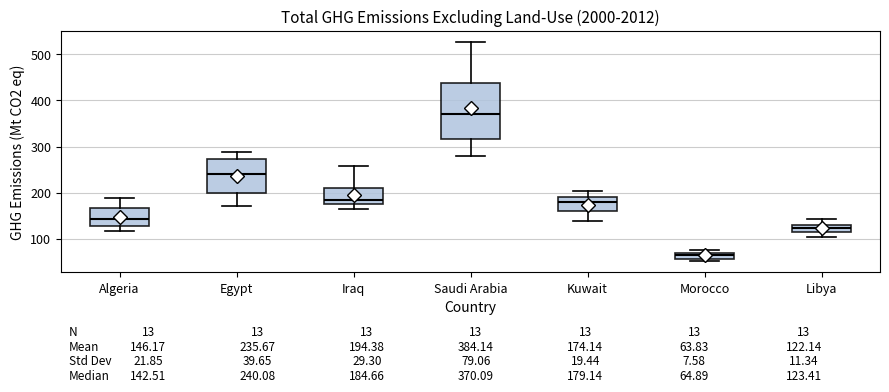

Which box is the tallest, from its lower edge to its upper edge?

Saudi Arabia